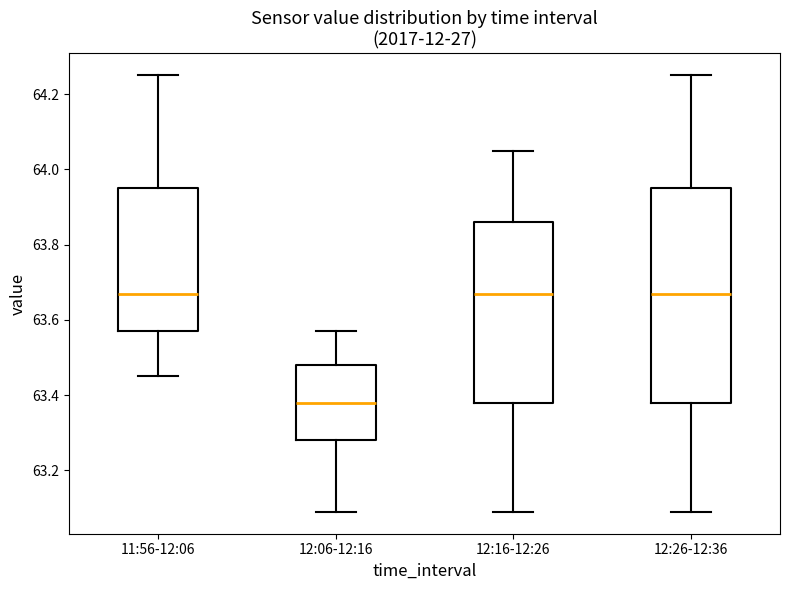

Comparing the boxes themselves (not the whiskers), which one is the tallest?

12:26-12:36